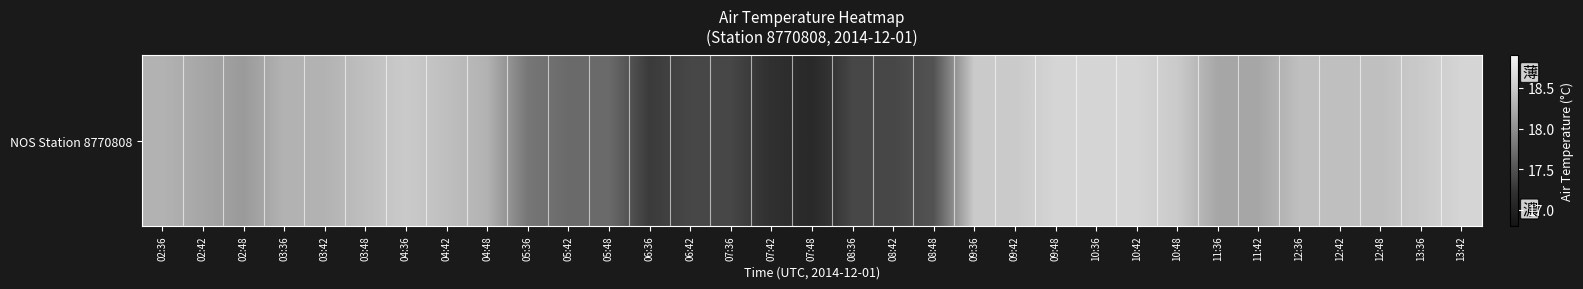

List the labels in order of value, smallest first.

07:48, 07:42, 06:36, 06:42, 07:36, 08:36, 08:42, 08:48, 05:42, 05:48, 05:36, 02:48, 02:42, 11:36, 11:42, 02:36, 03:36, 03:42, 04:48, 03:48, 04:42, 12:36, 12:42, 12:48, 04:36, 09:36, 09:42, 10:48, 13:36, 09:48, 10:36, 10:42, 13:42